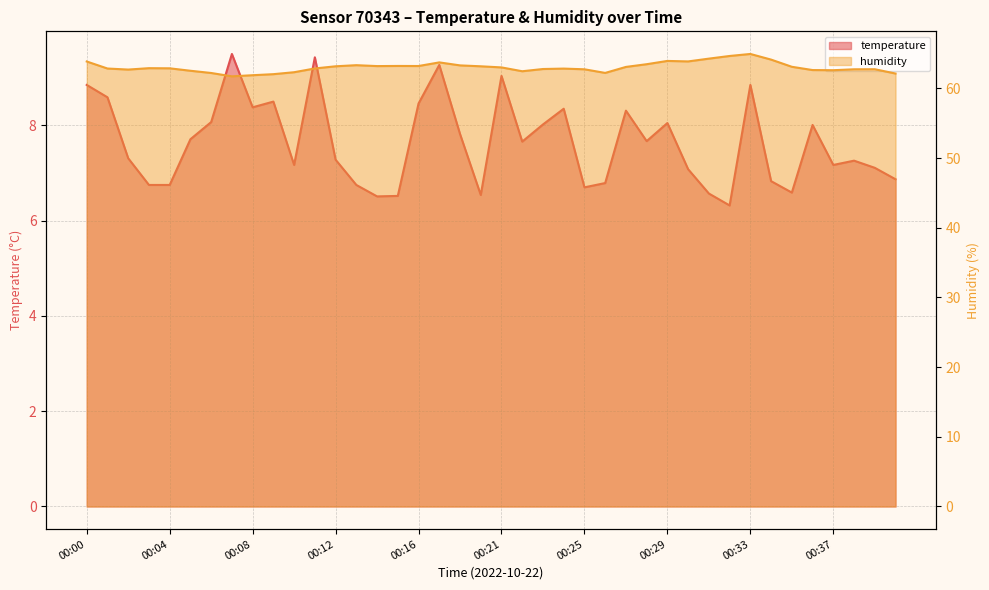

How many interior local valleys does the temperature series have?

10